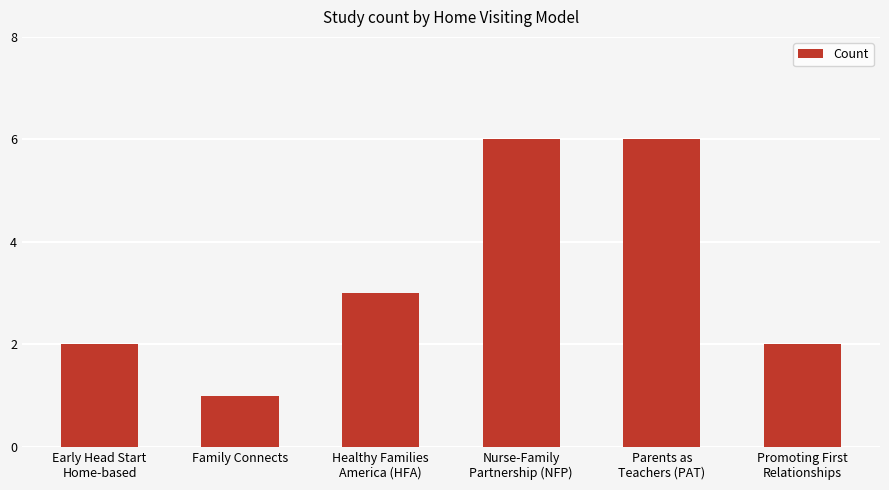

True or false: the data shows 3 at Healthy Families
America (HFA).

True